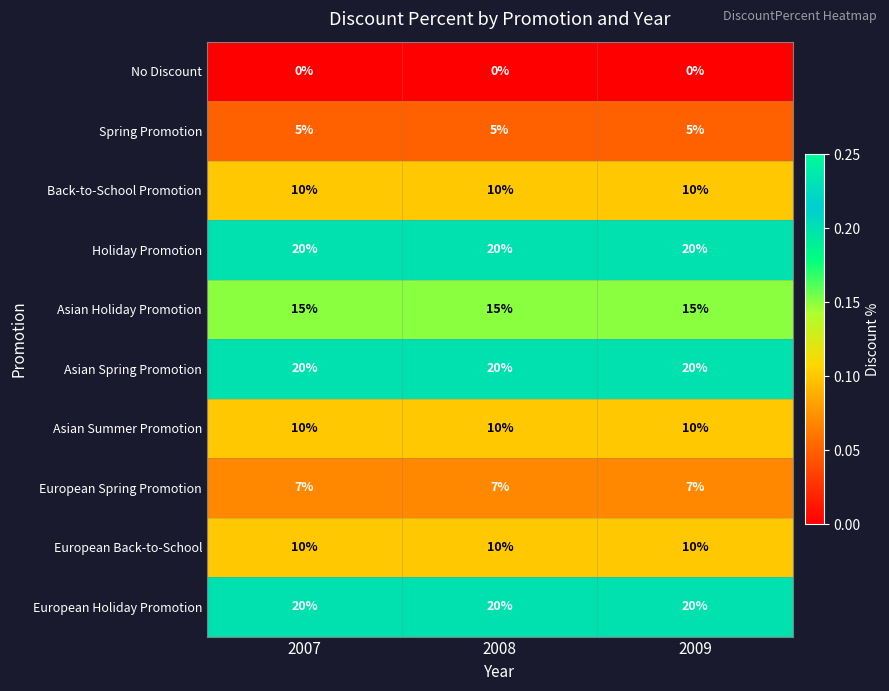

What is the spread (max minus min) of values at 2008?

20